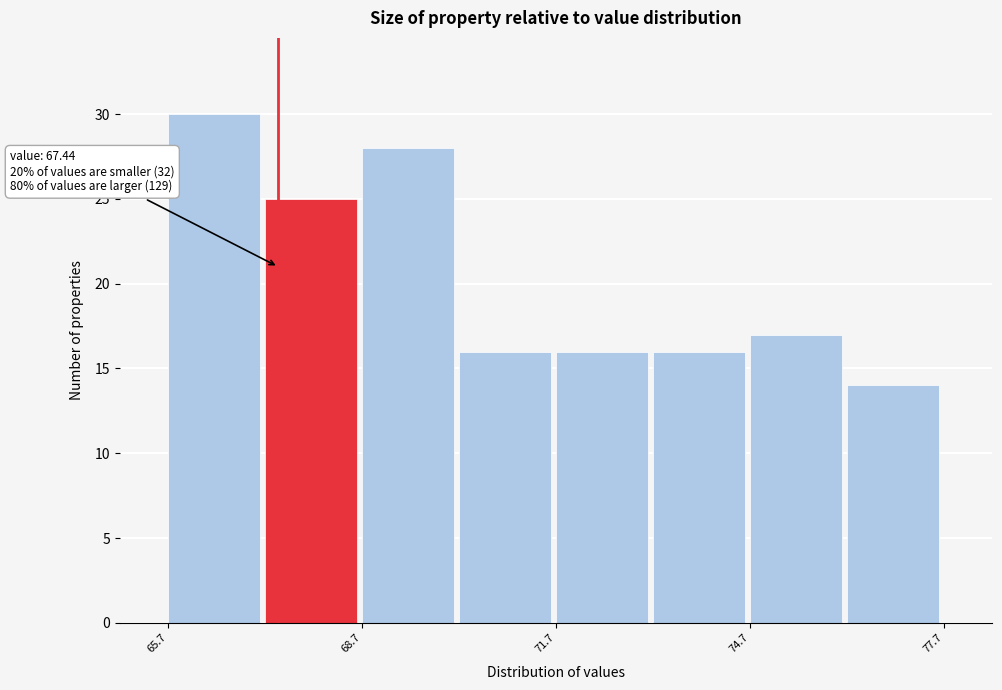

Read against the x-axis, roughly where is the centre of the tallest bar?

66.5